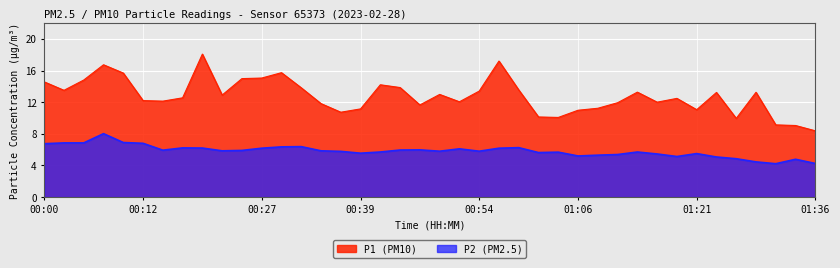

Where is the first local maximum for P2?

00:07